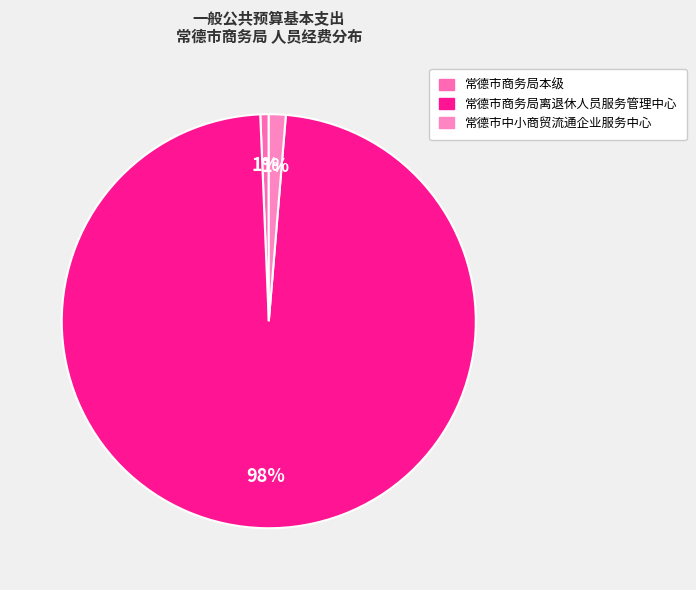

To the nearest percent, what portion does 常德市中小商贸流通企业服务中心 represent?

1%